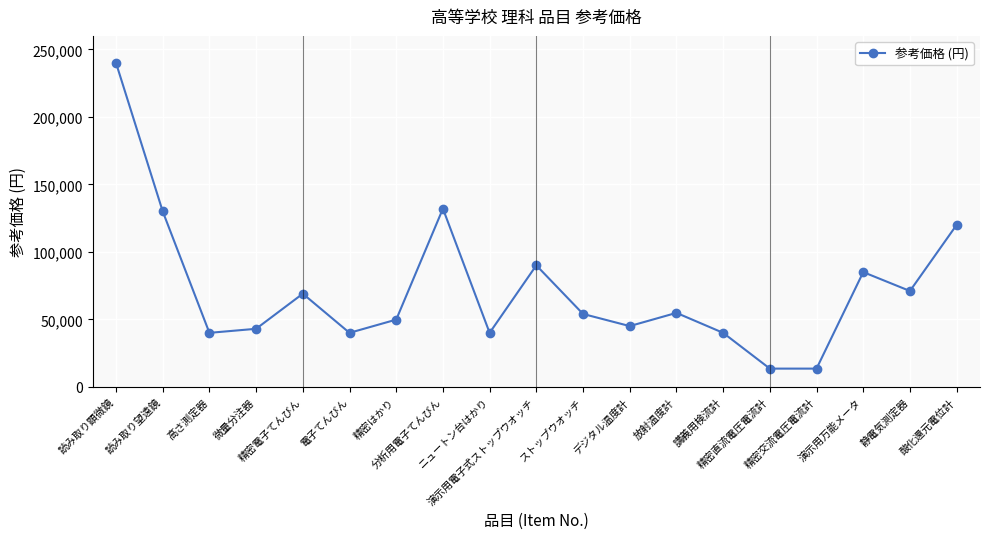

Which label corresponds to the largest value in the chart?

読み取り顕微鏡